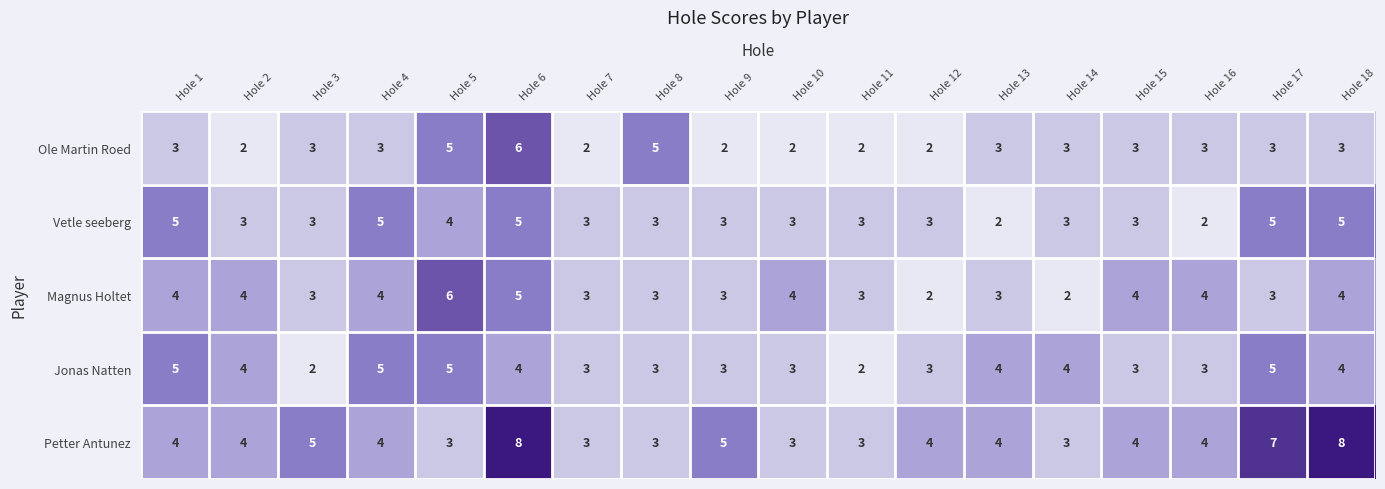

The Ole Martin Roed series shows 2 at Hole 11. True or false?

True